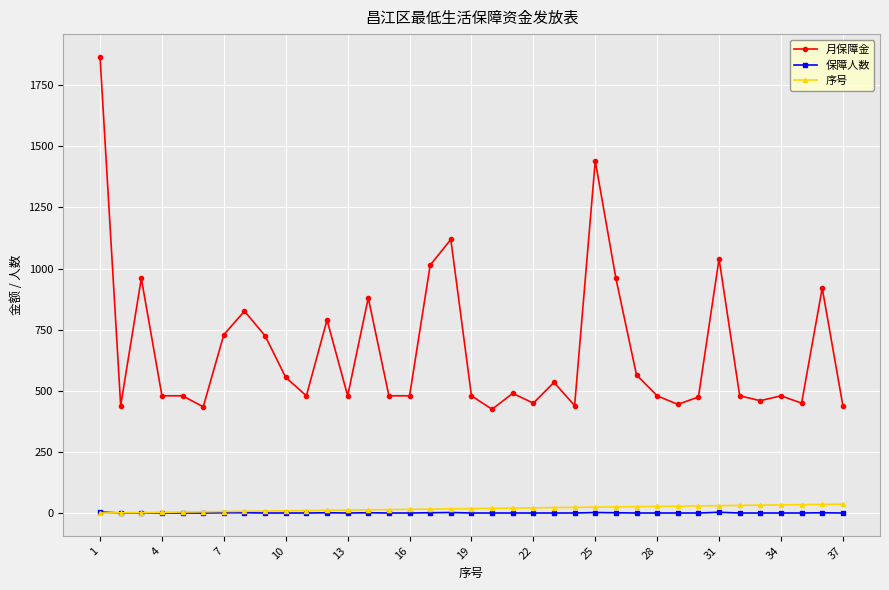

Which series has the largest total across all categories?

月保障金